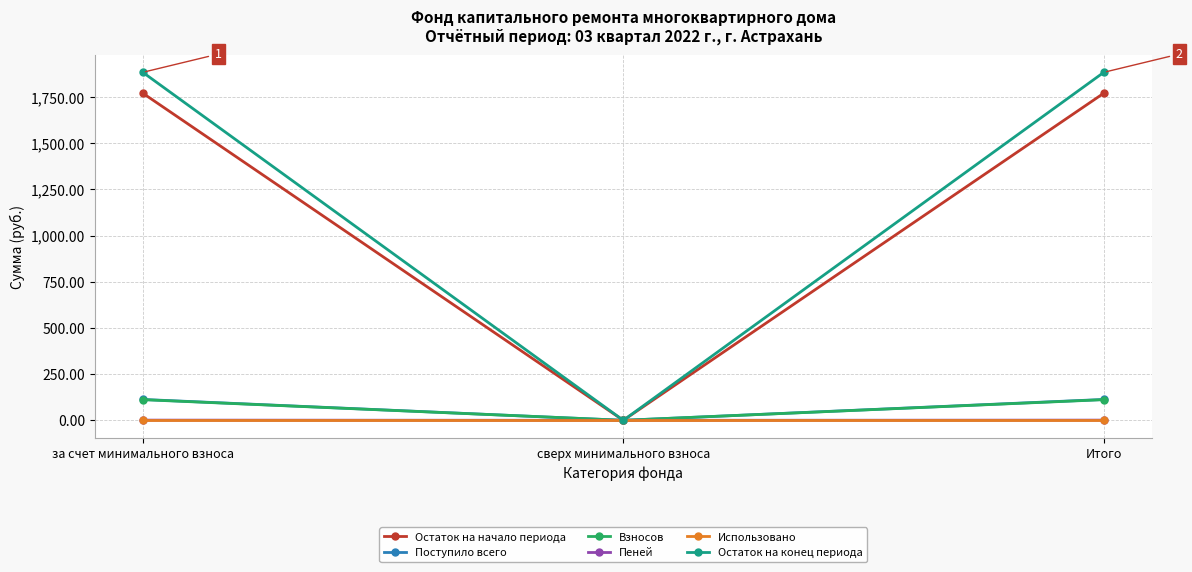

At how many categories does at least one series exceed 310?

2